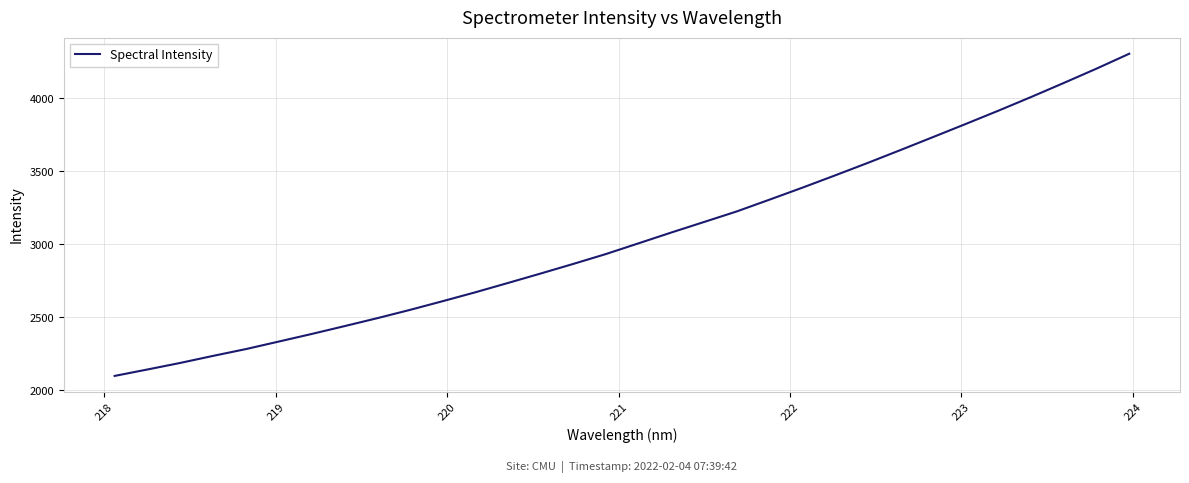

Reading left to right, what are all the values shown in this chart?

2098.6	2142.7	2187.5	2235.7	2282.2	2333.5	2385.2	2438.8	2493.2	2550.0	2609.8	2670.8	2734.8	2799.7	2865.7	2933.5	3007.2	3081.1	3153.2	3225.5	3306.2	3387.9	3472.0	3557.6	3645.6	3734.9	3824.8	3915.8	4009.5	4105.8	4203.8	4305.7